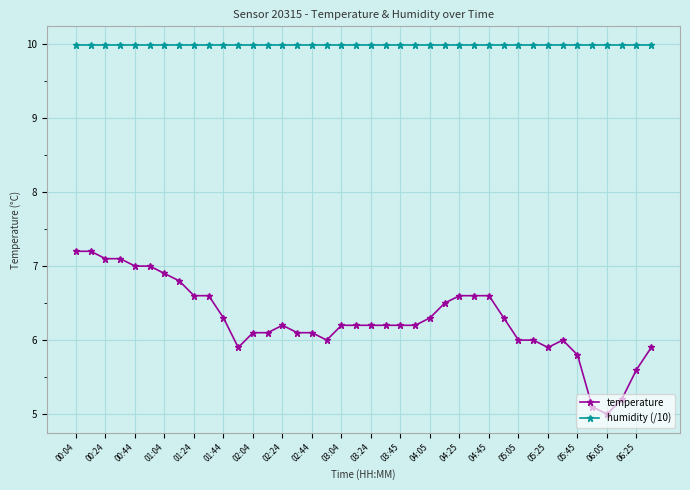

Which series has the largest total across all categories?

humidity (/10)